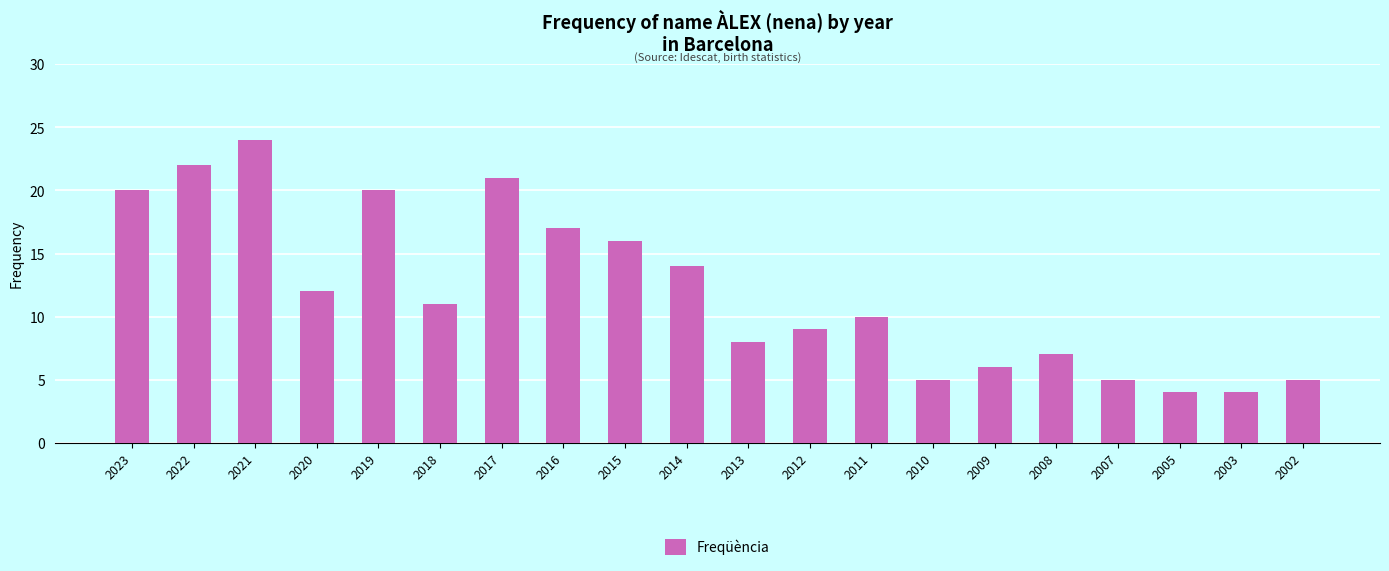

What is the change in value from 2003 to 2002?

+1